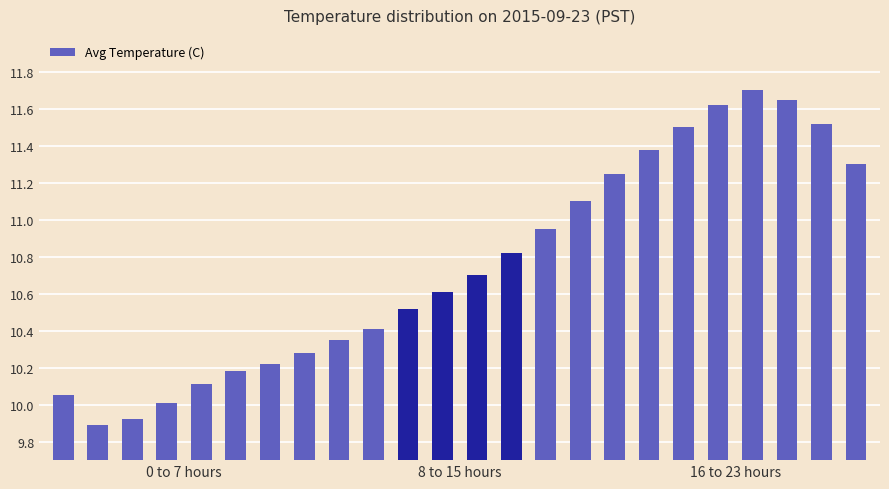

What is the sum of all values?

258.0